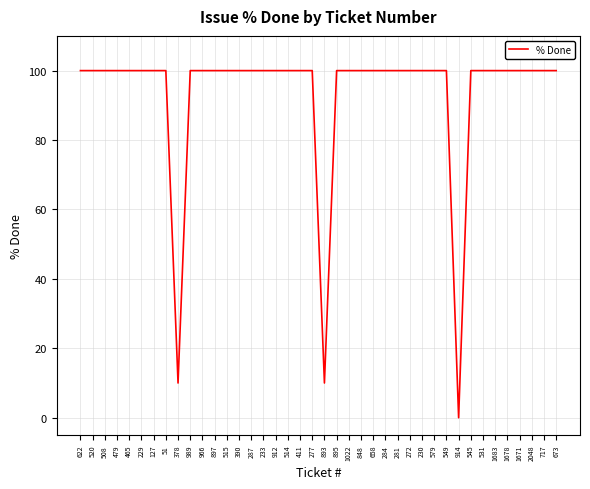

True or false: the data shows 100 at 658.

True